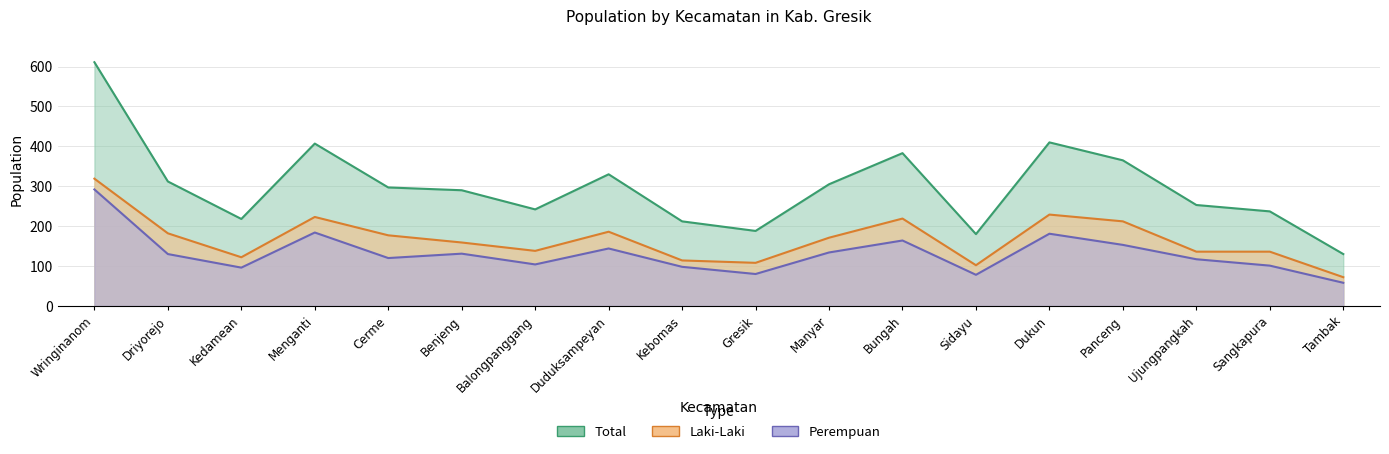

Which series has the largest total across all categories?

Total